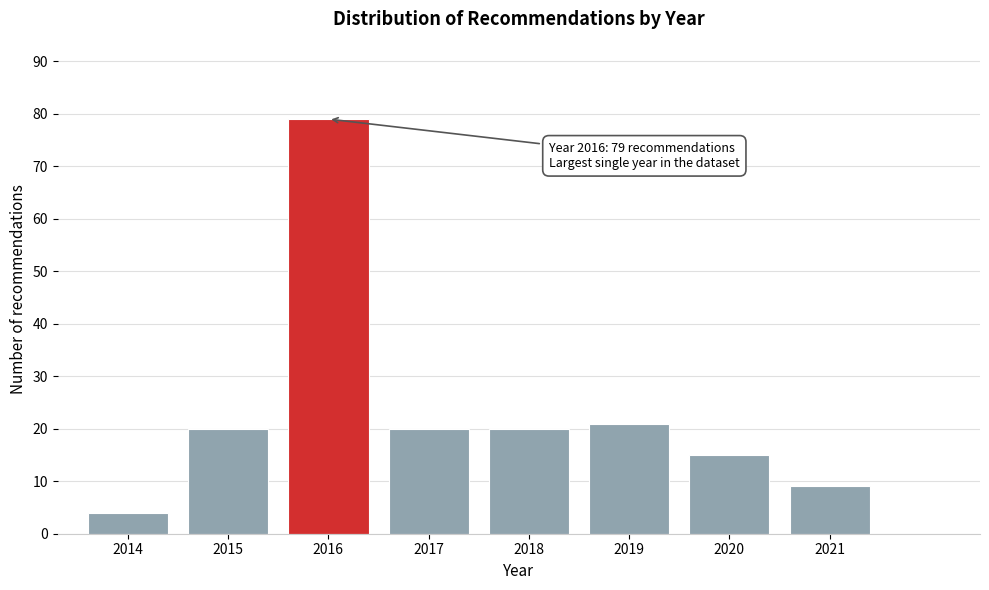

Reading left to right, list all the values displayed in this chart.

4	20	79	20	20	21	15	9